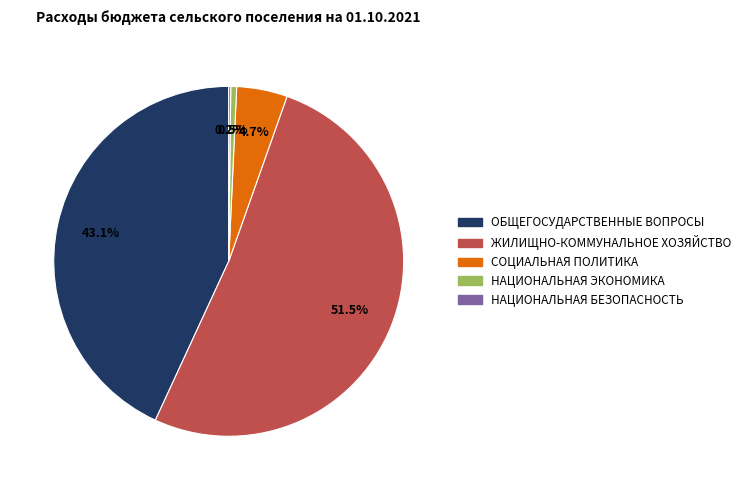

Is there any slice that represents more than half of the pie?

Yes